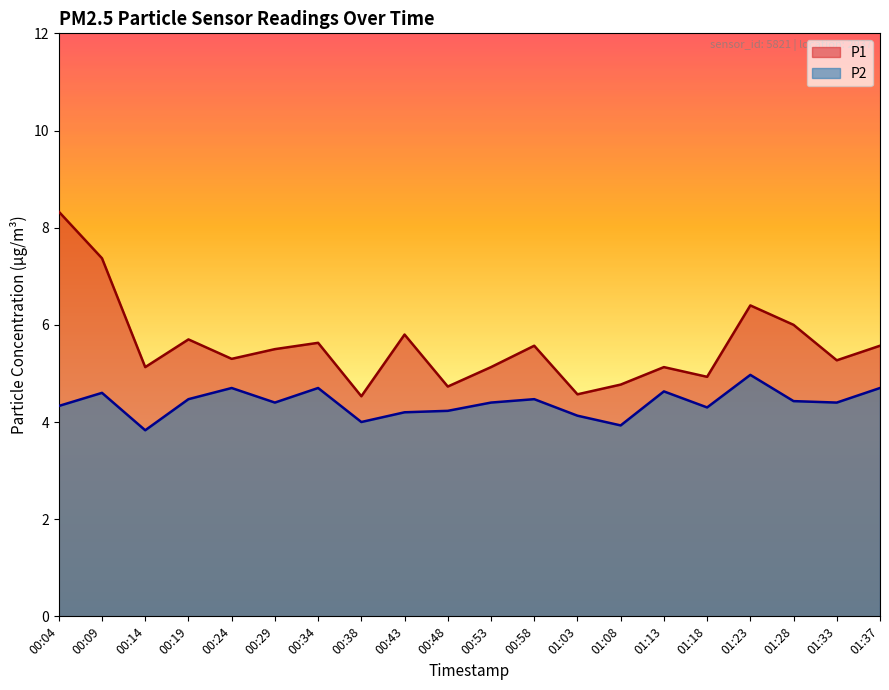

What is the value of the P1 point at the 4th from the left?

5.7